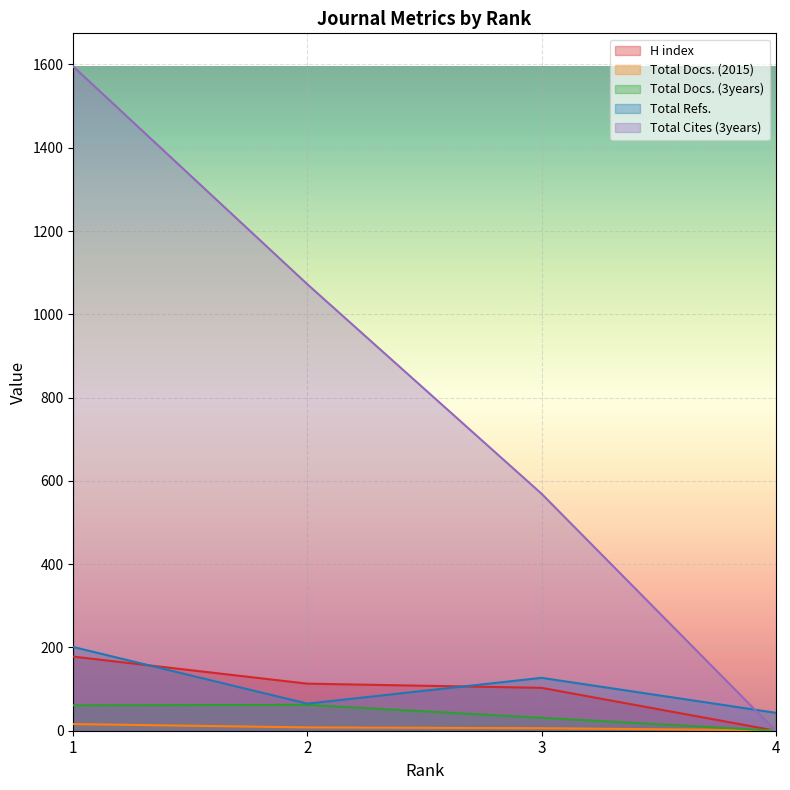

How many distinct data groups are displayed?

5